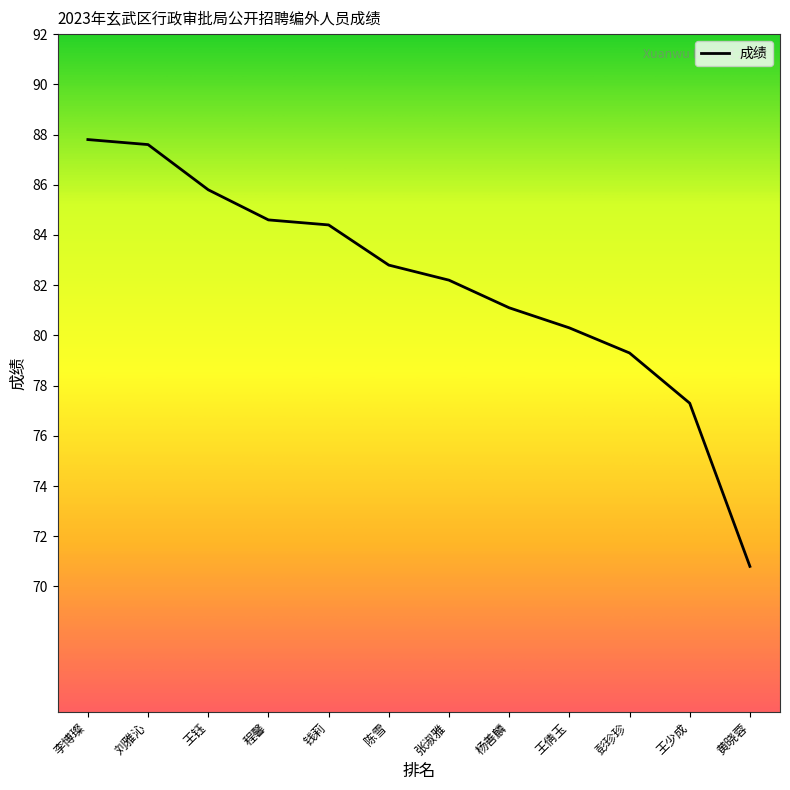

Does the chart have visible grid lines?

No